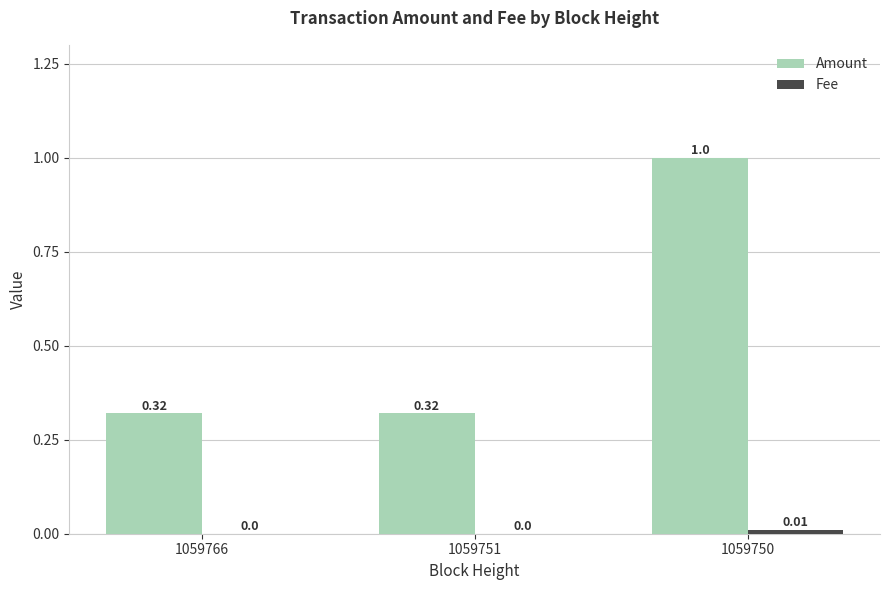

What is the sum of the Amount values at 1059750 and 1059751?

1.3